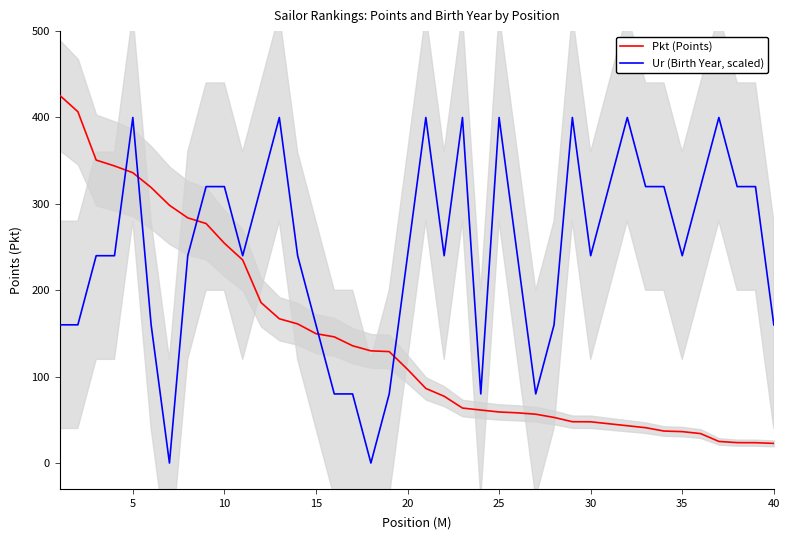

What is the maximum value for Ur (Birth Year, scaled)?

400.0